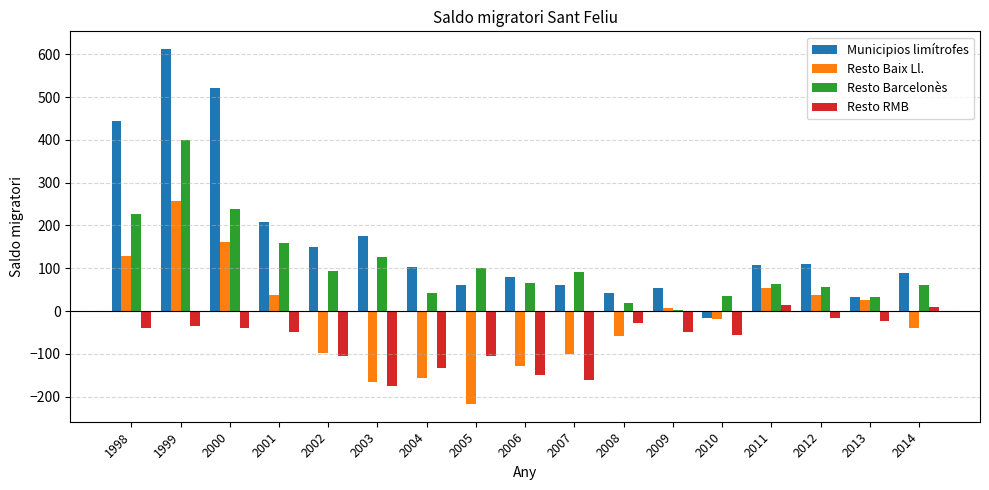

Are the bars horizontal?

No